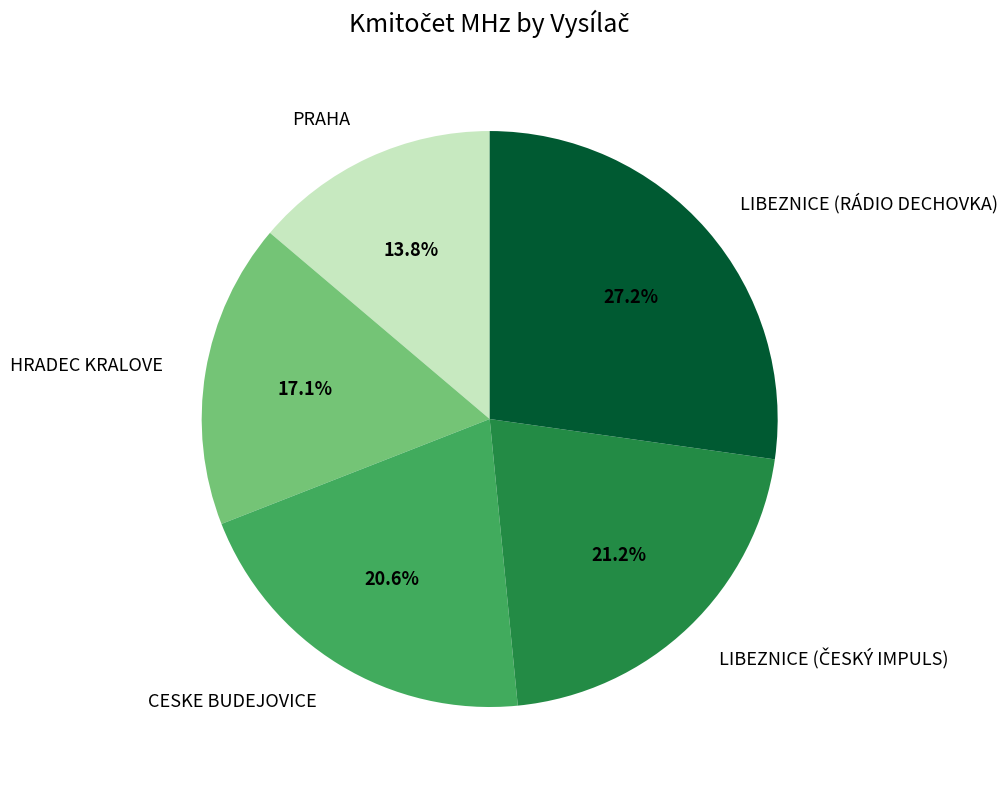

What is the ratio of the value at PRAHA to the value at LIBEZNICE (RÁDIO DECHOVKA)?

0.5